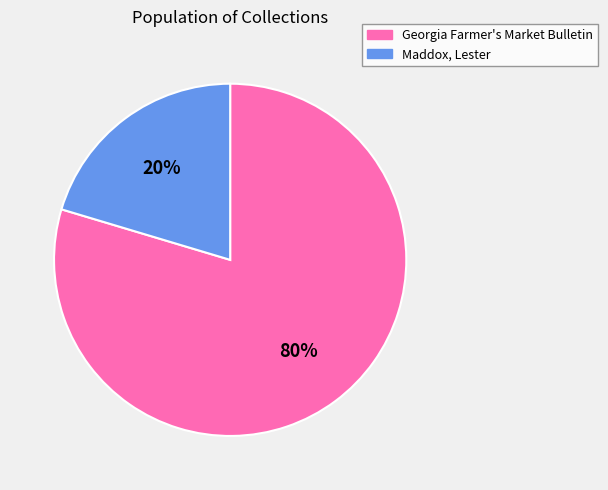

Which category has the biggest portion of the pie?

Georgia Farmer's Market Bulletin